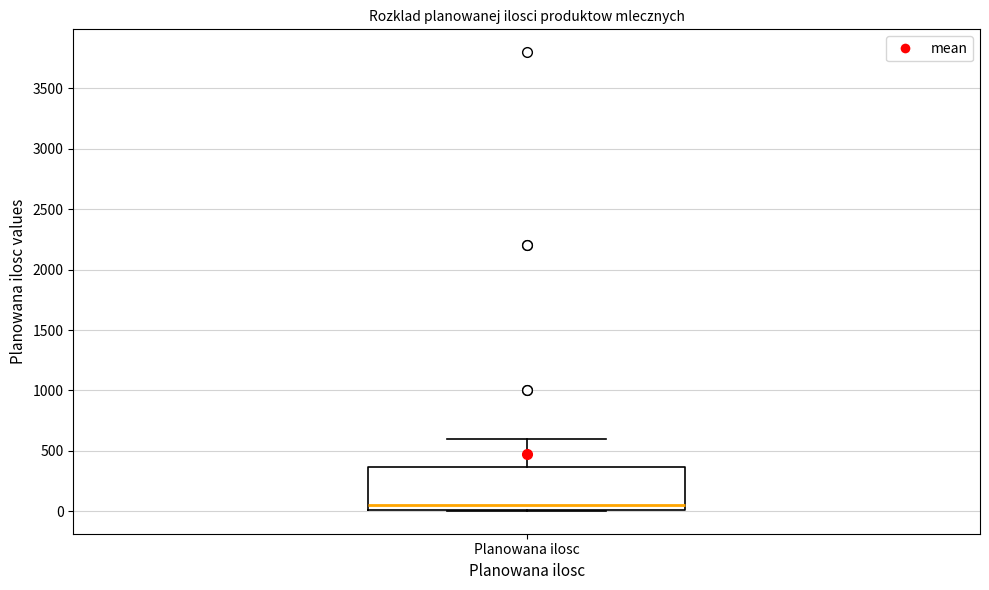

Read this box plot against the y-axis: the position of the median line, the range covered by the box, and the ends of both whiskers. The values are not printed on the chart, so give them approximately, as read against the axis.

median 50, box 0 to 350, whiskers 0 to 600